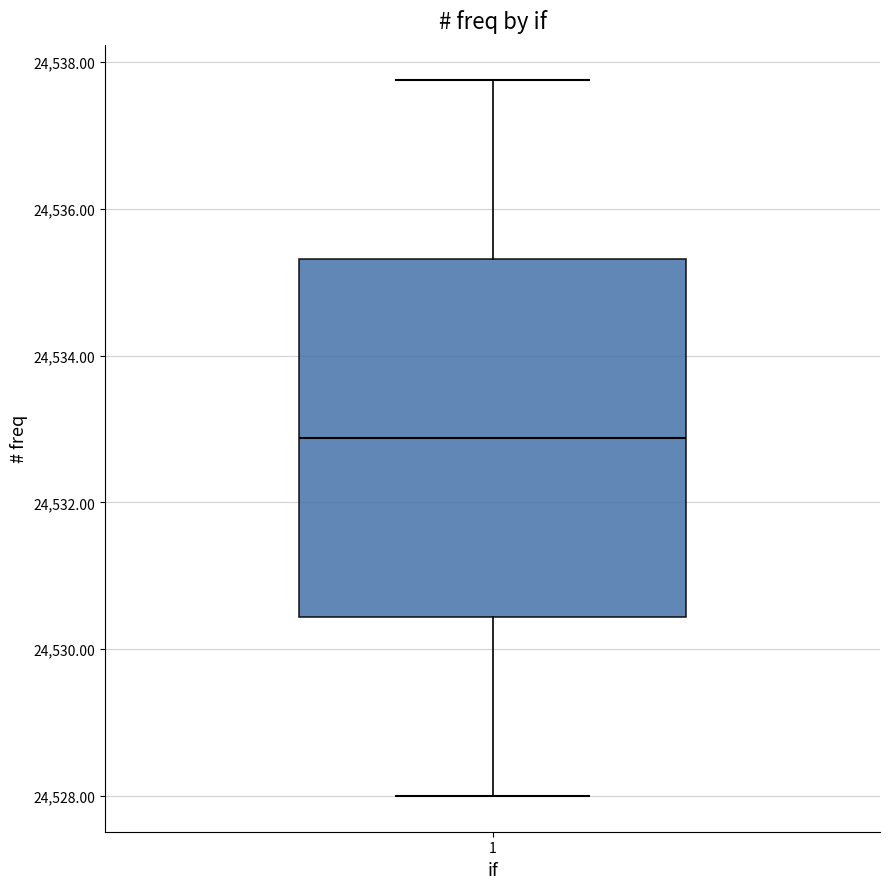

Where does the upper whisker of the box at x = 1 end on the y-axis? The values are not printed on the chart, so give them approximately, as read against the axis.

24537.8